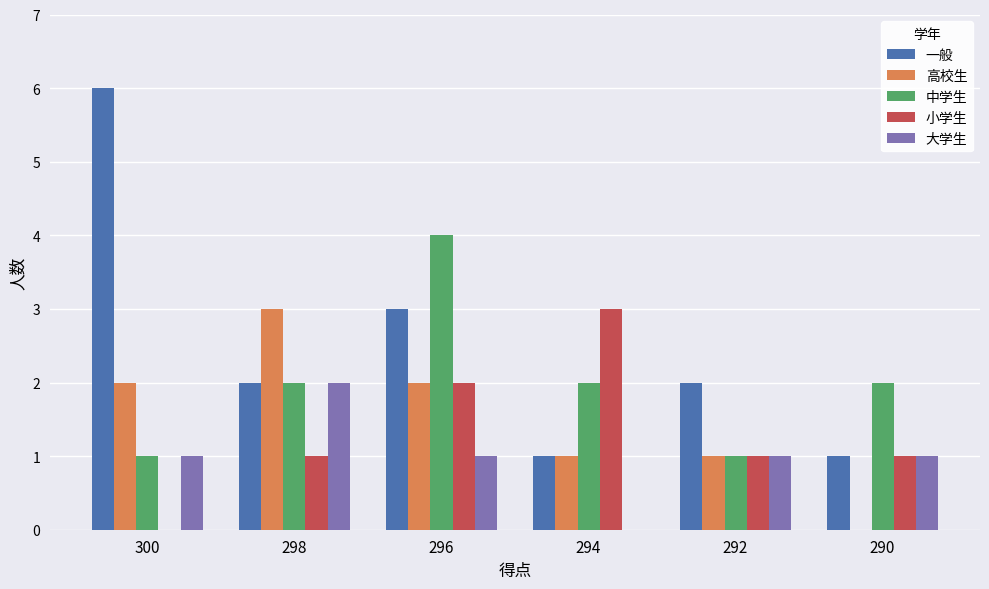

How many data points does each series have?

6